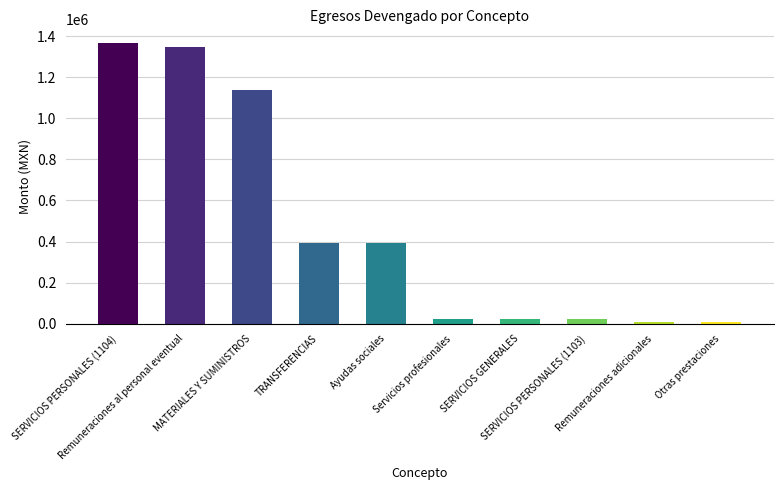

What is the sum of all values?

4723214.5